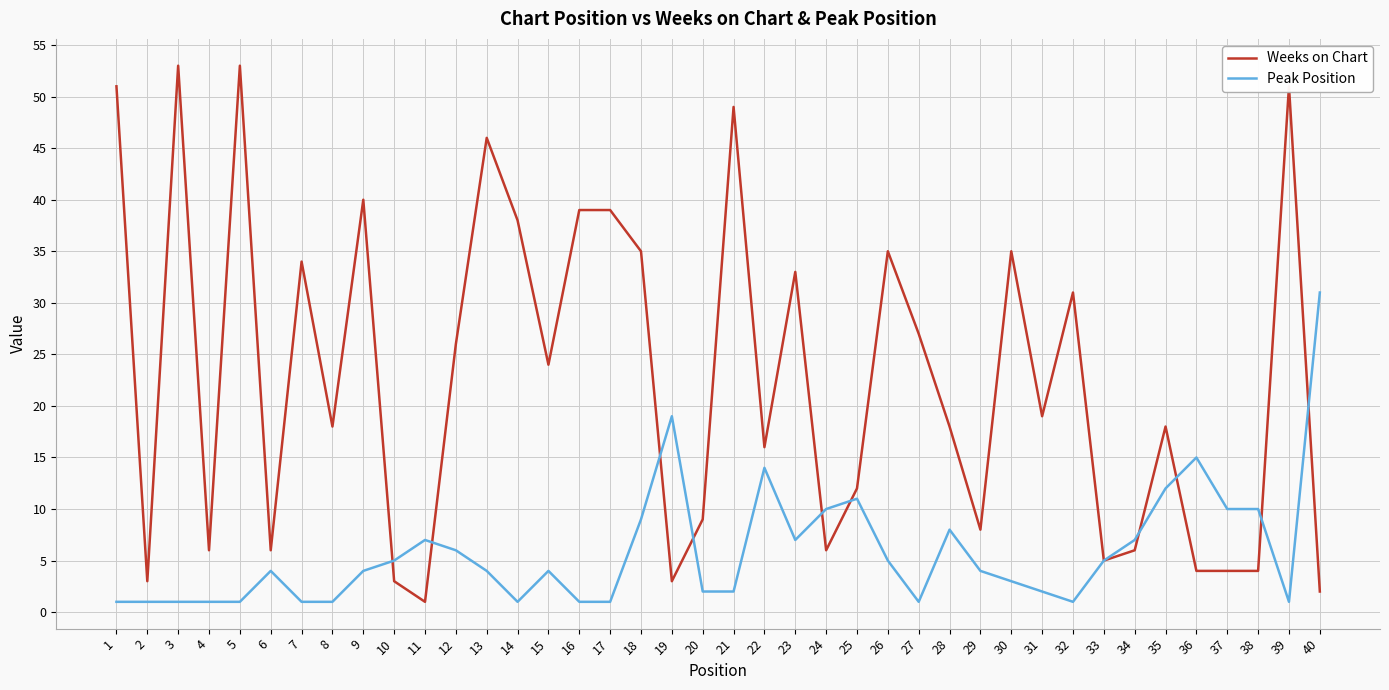

Rank the series at 17 from lowest to highest value.

Peak Position, Weeks on Chart